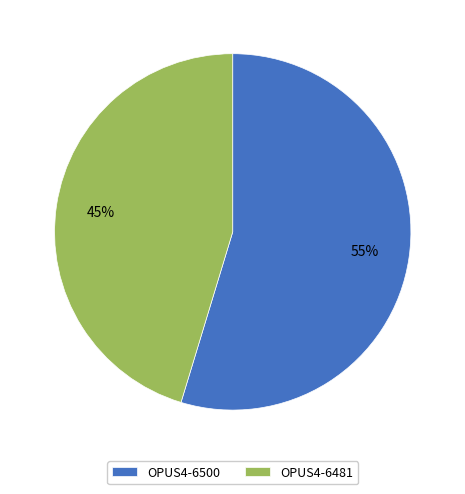

Combined, do OPUS4-6481 and OPUS4-6500 account for over 50%?

Yes